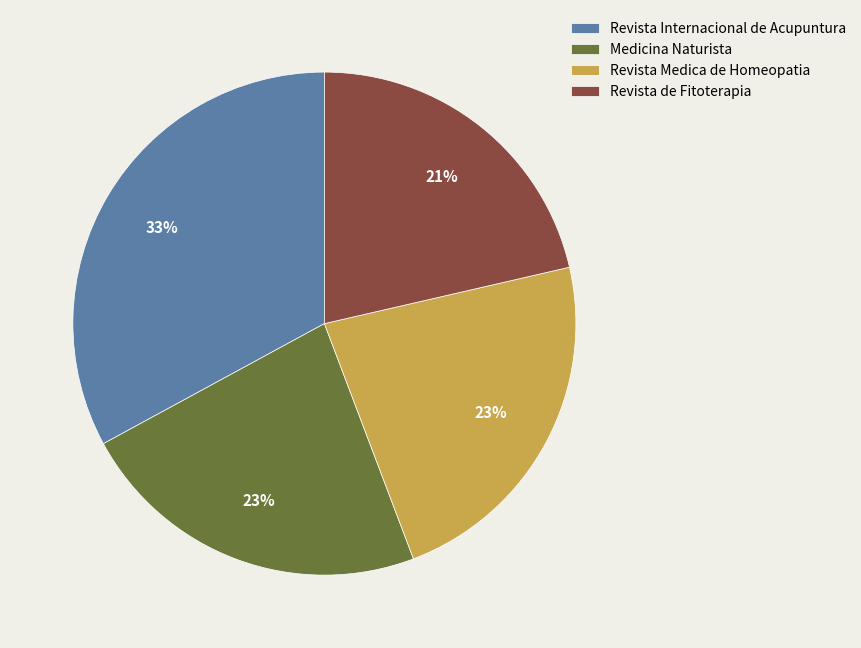

How many slices are in this pie chart?

4